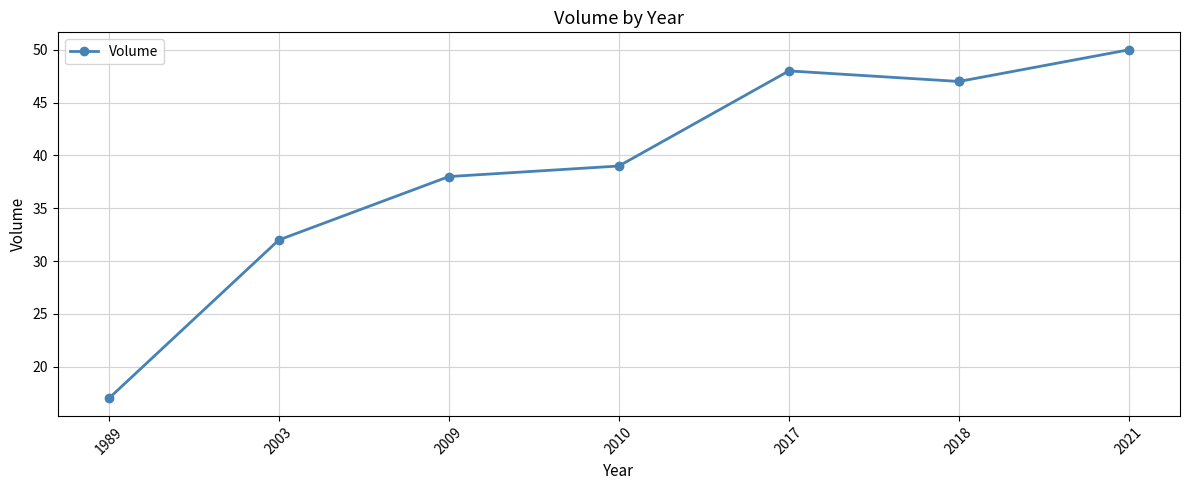

How many lines are shown in the chart?

1